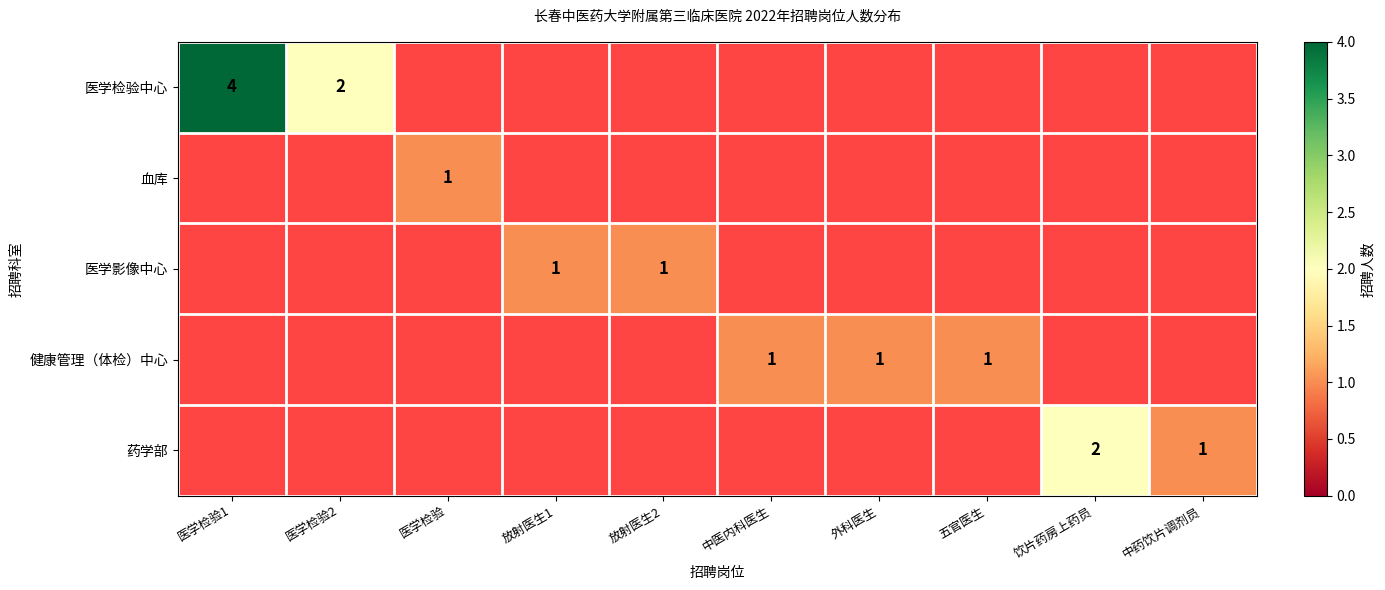

What is the greatest value displayed?

4.0